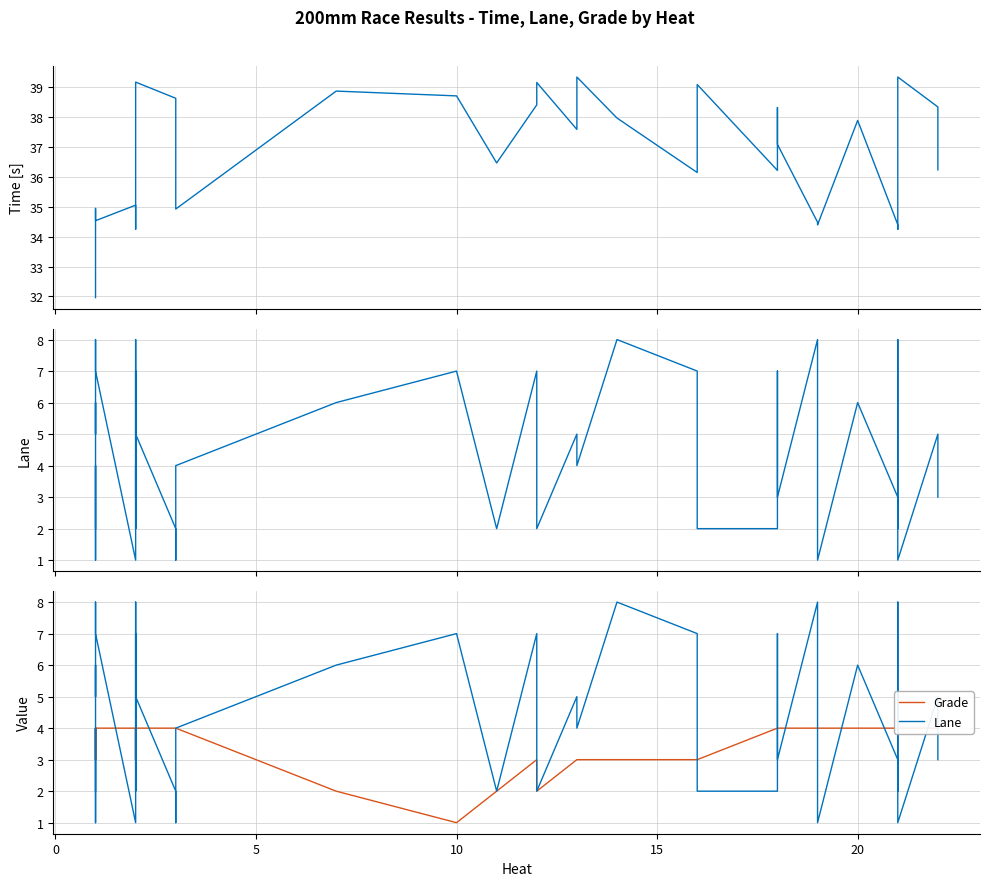

What is the difference between the maximum and minimum values in the Lane series?

7.0